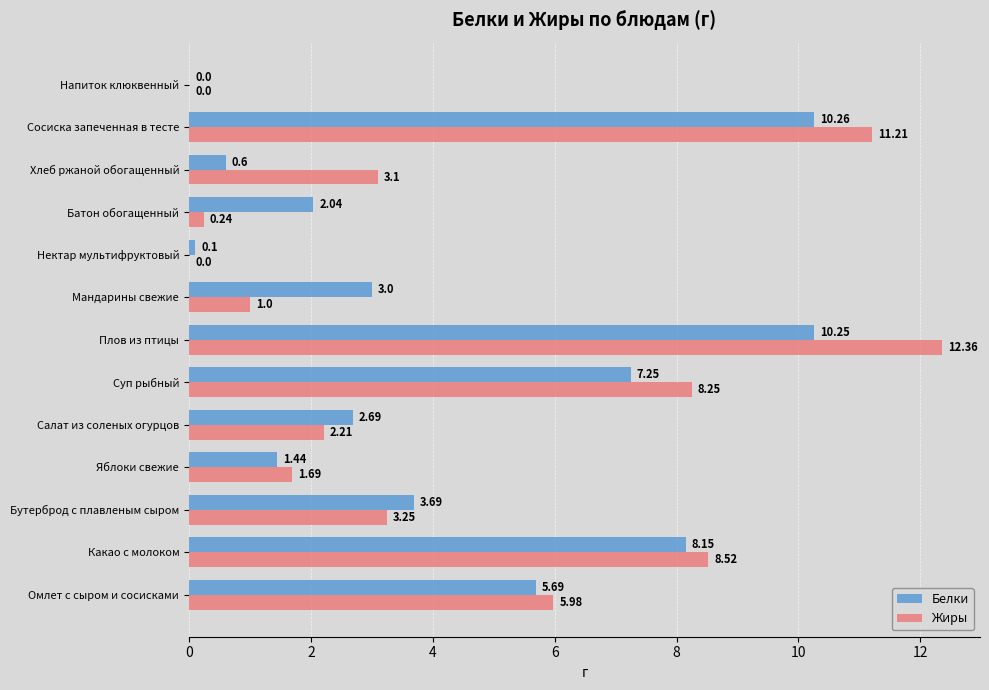

Between Плов из птицы and Мандарины свежие, which series saw the biggest shift?

Жиры